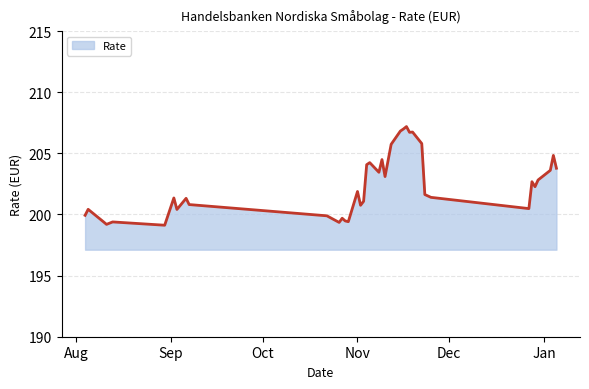

Does the chart have visible grid lines?

Yes